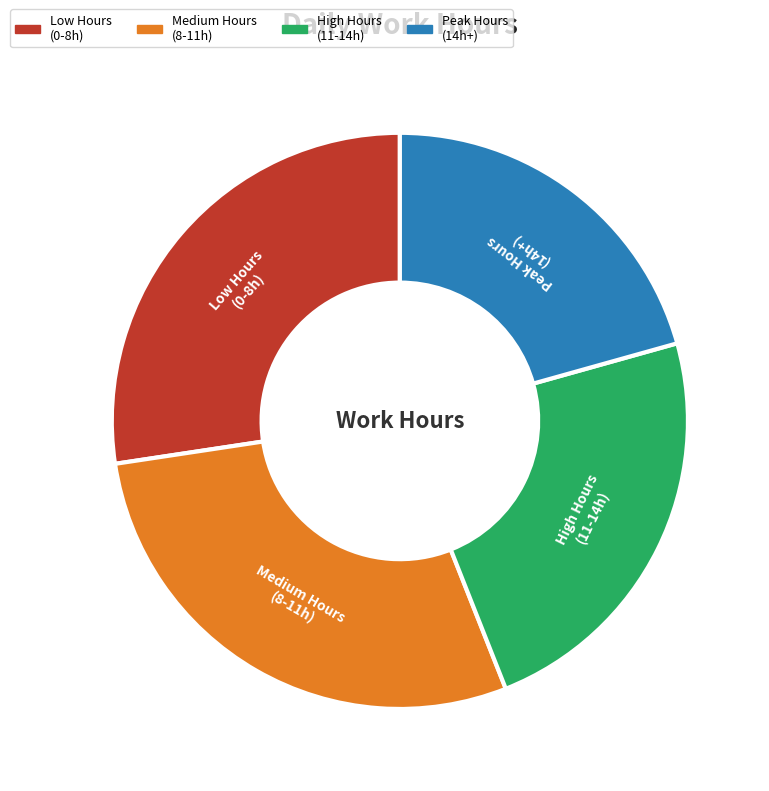

Count the number of slices in the pie.

4